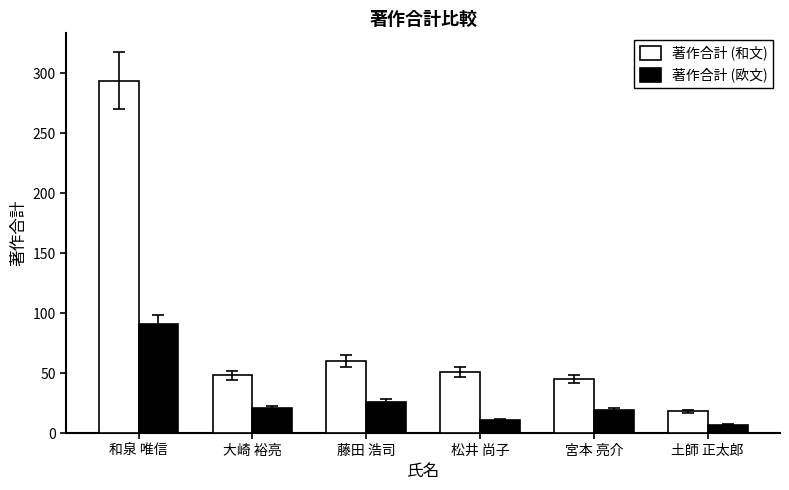

What is the difference between the second highest and second lowest values in the 著作合計 (和文) series?

15